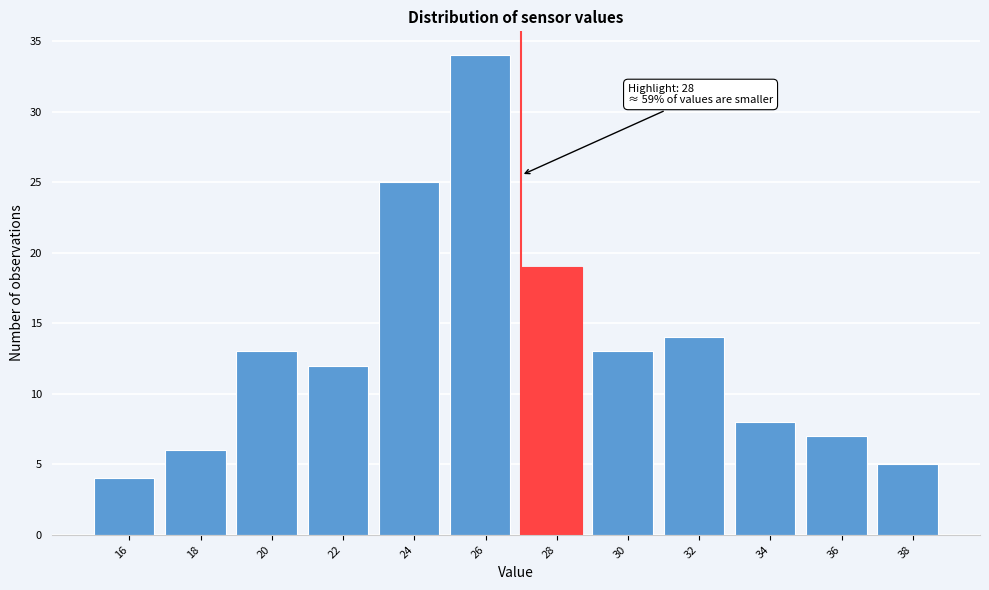

Reading left to right, list all the values displayed in this chart.

4	6	13	12	25	34	19	13	14	8	7	5